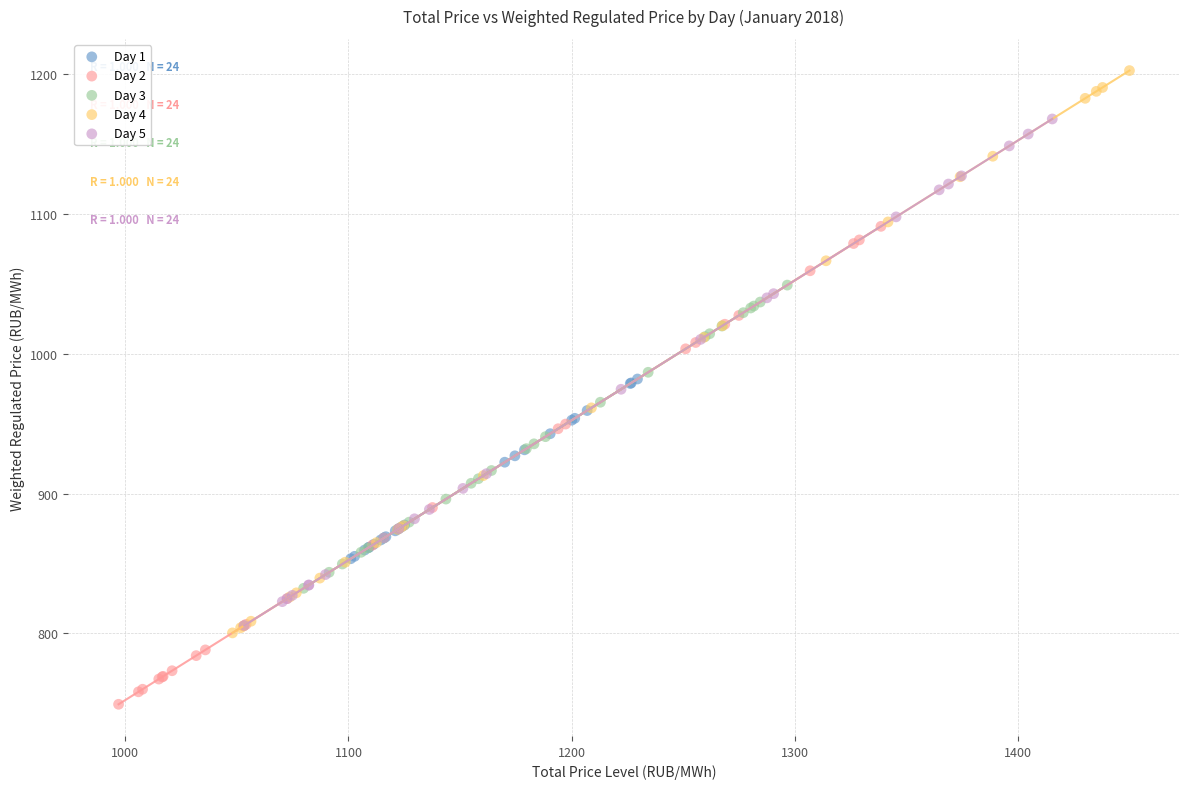

Which series reaches the maximum Y coordinate?

Day 4